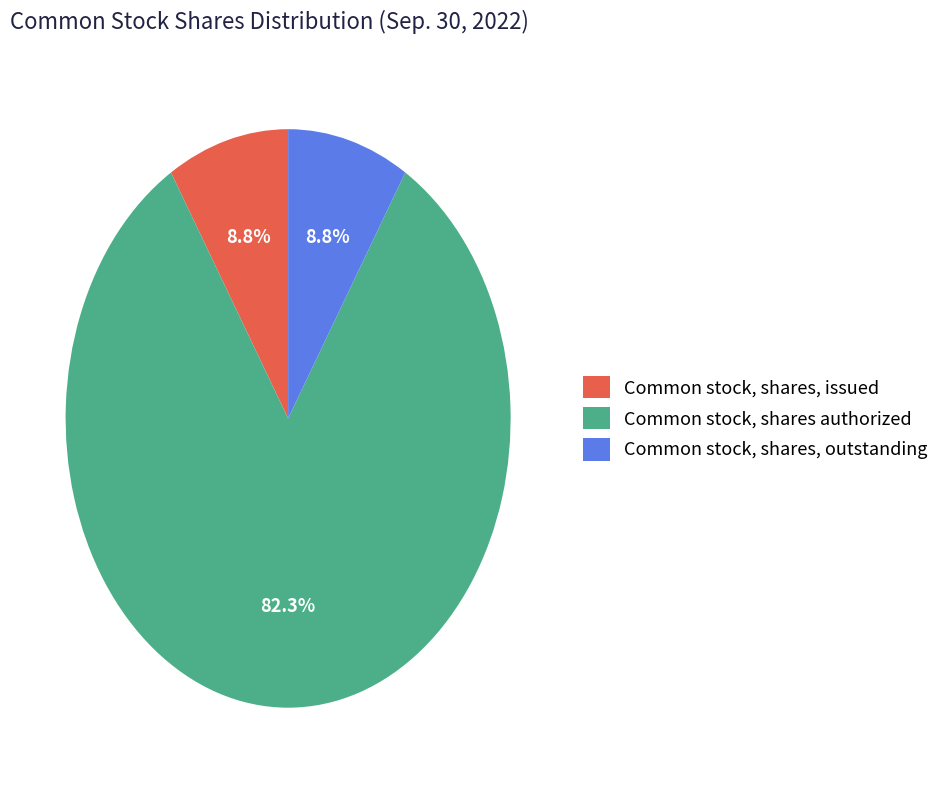

Which category has the biggest portion of the pie?

Common stock, shares authorized